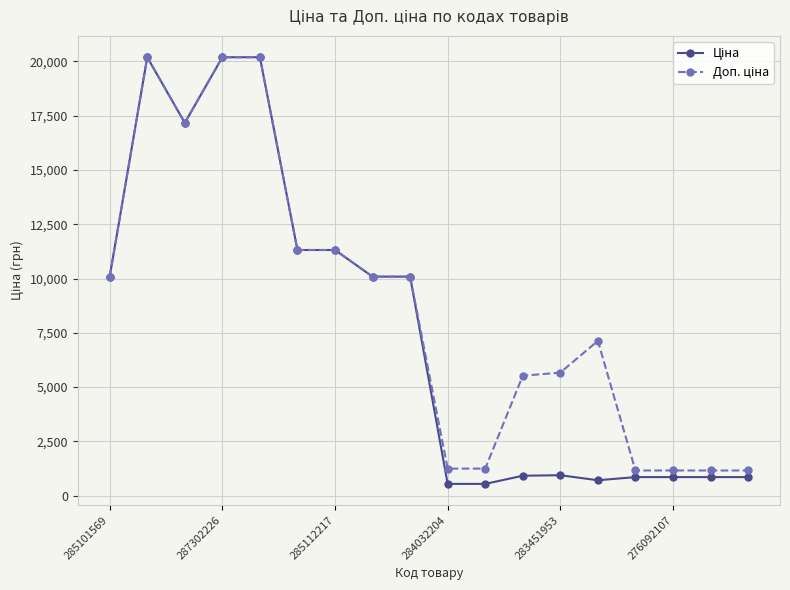

What is the greatest value displayed?

20186.0